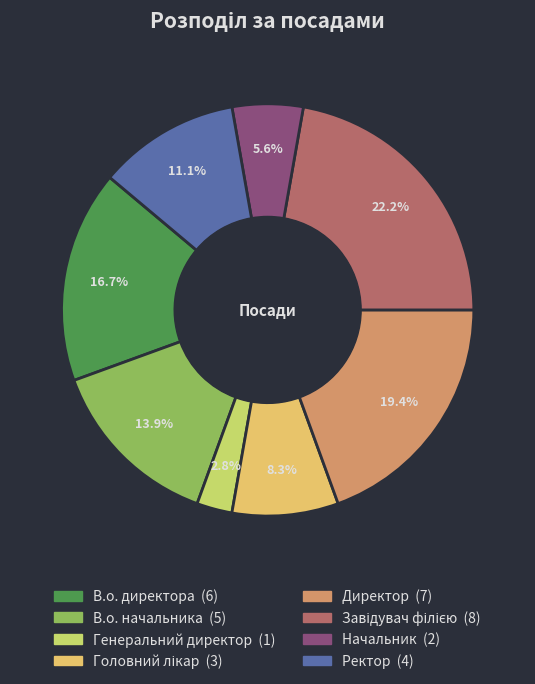

Which slice is the smallest?

Генеральний директор